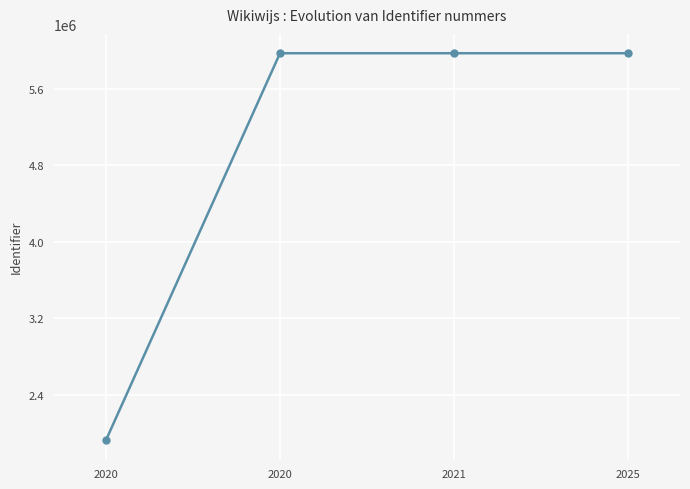

Count the number of data series in this chart.

1